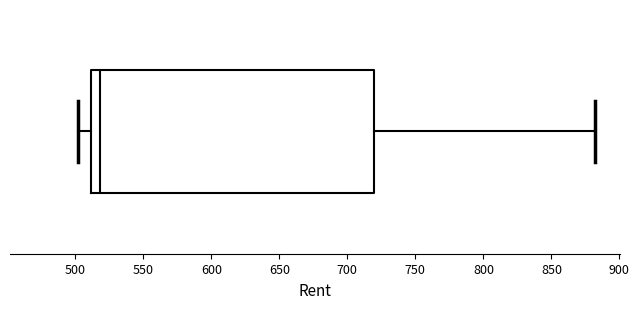

Read this box plot against the x-axis: the position of the median line, the range covered by the box, and the ends of both whiskers. The values are not printed on the chart, so give them approximately, as read against the axis.

median 520, box 510 to 720, whiskers 500 to 880